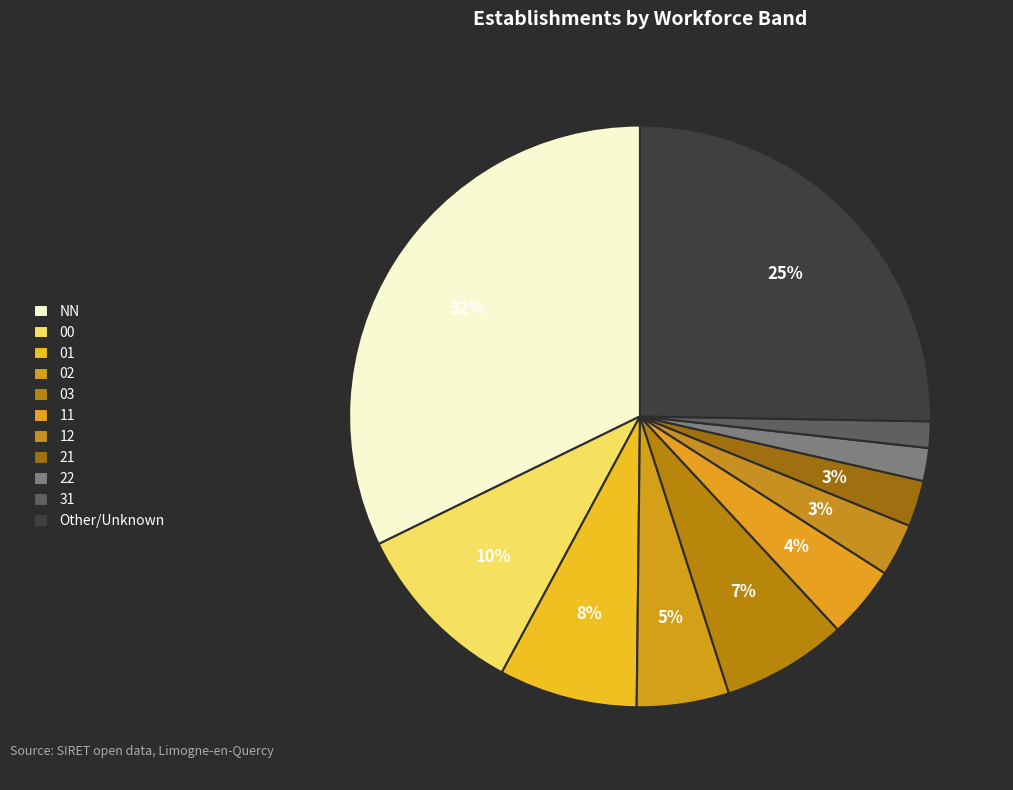

Approximately how many times larger is the value at 00 compared to 02?

2.3